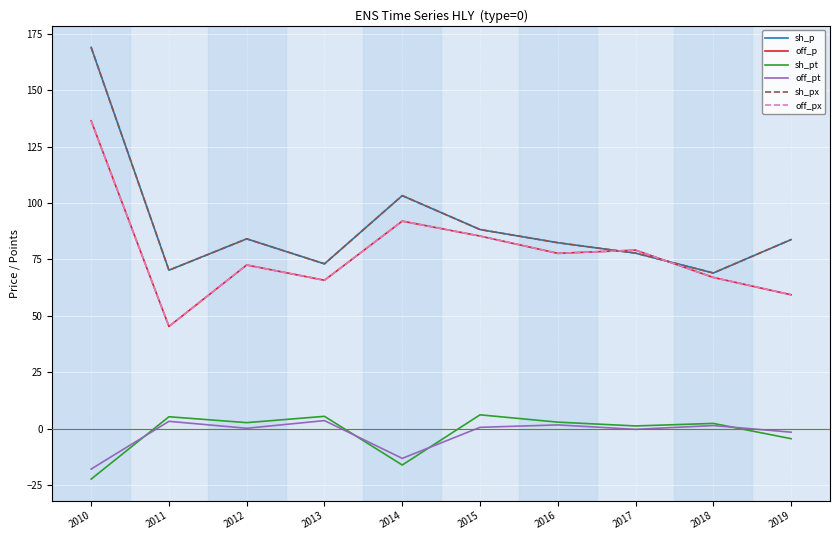

List the labels in order of off_px value, smallest first.

2011, 2019, 2013, 2018, 2012, 2016, 2017, 2015, 2014, 2010